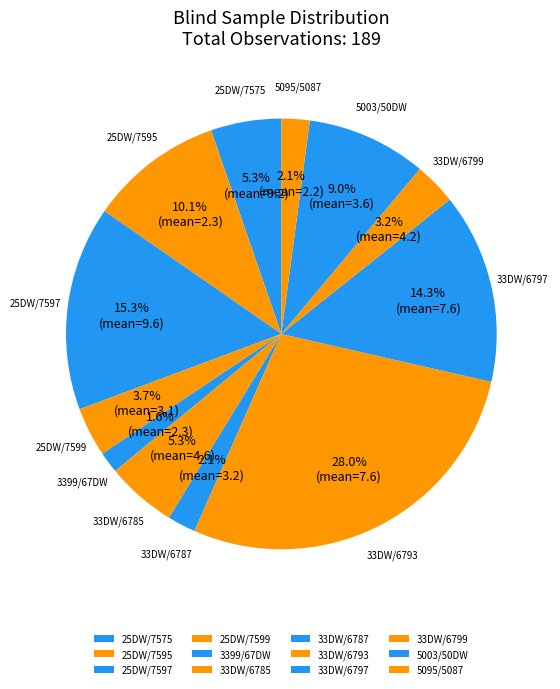

Does any single category account for the majority?

No